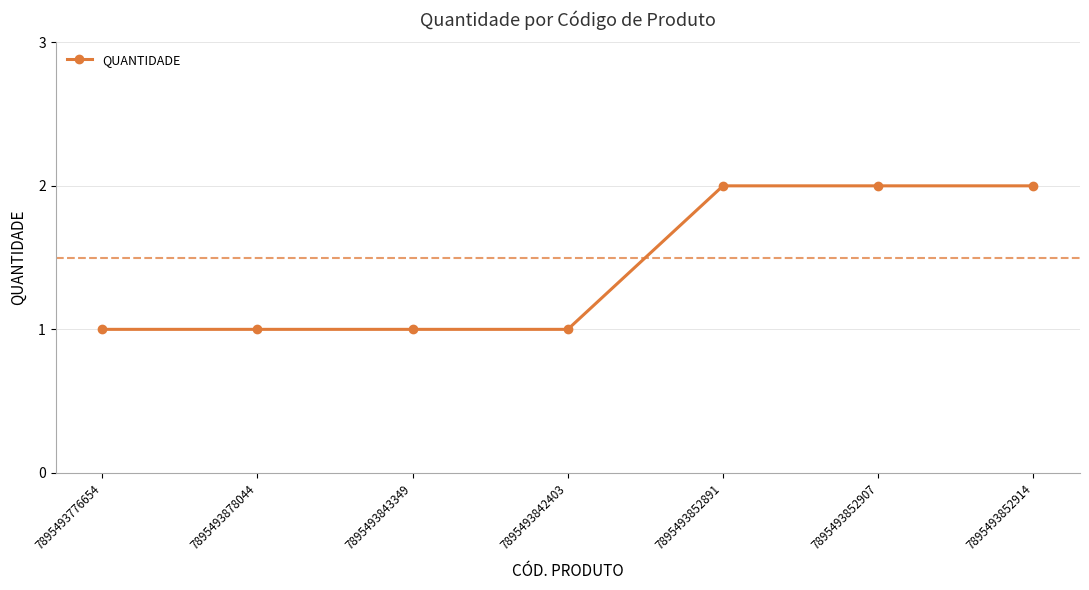

Reading right to left, list all the values displayed in this chart.

2	2	2	1	1	1	1